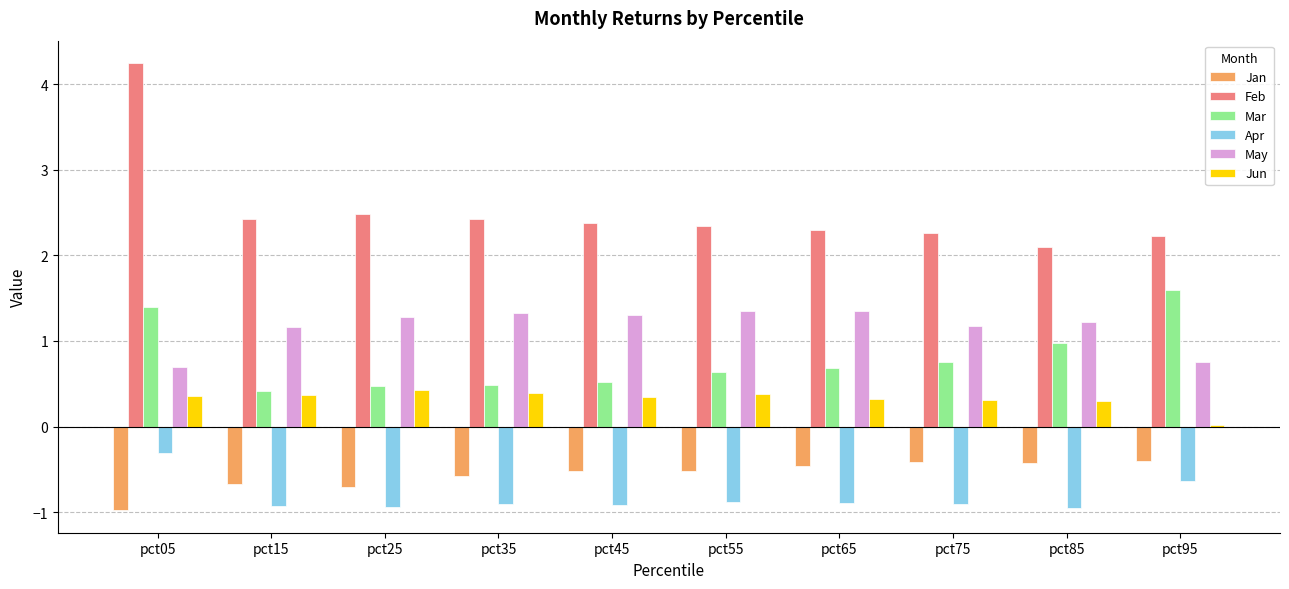

Which category has the highest value across all series?

pct05